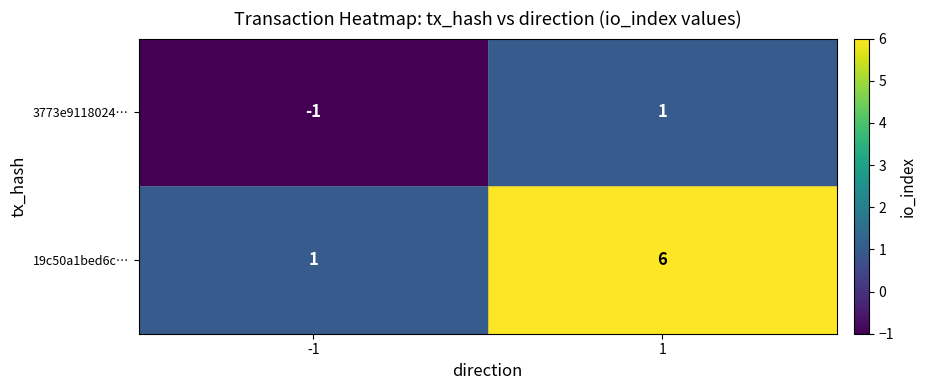

List the series in order of their overall mean, highest first.

19c50a1bed6c…, 3773e9118024…